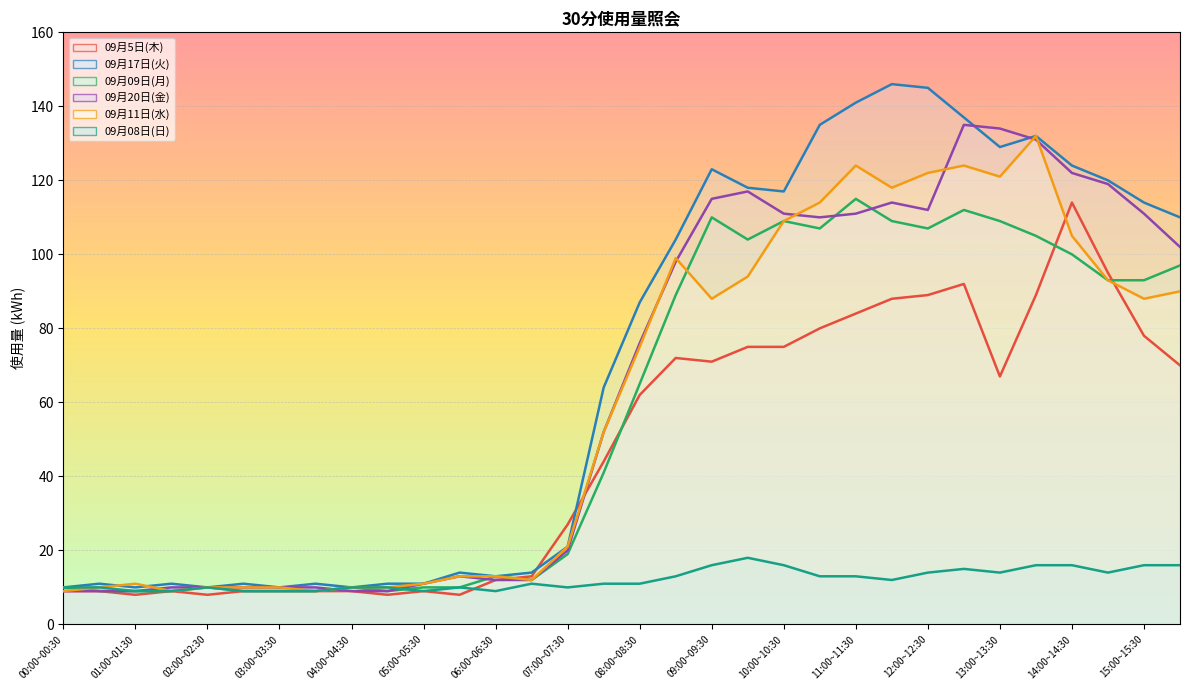

List the series in order of their peak value, lowest first.

09月08日(日), 09月5日(木), 09月09日(月), 09月11日(水), 09月20日(金), 09月17日(火)